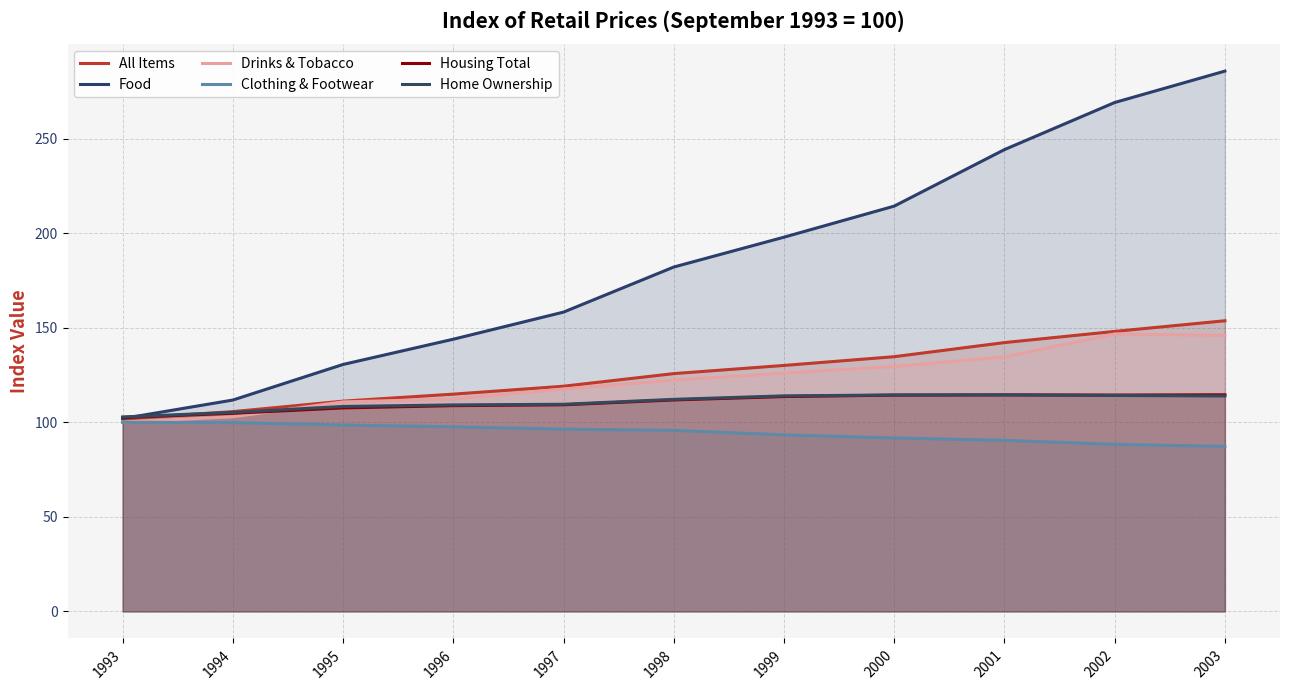

What is the sum of the Drinks & Tobacco values at 1997 and 2000?

247.2